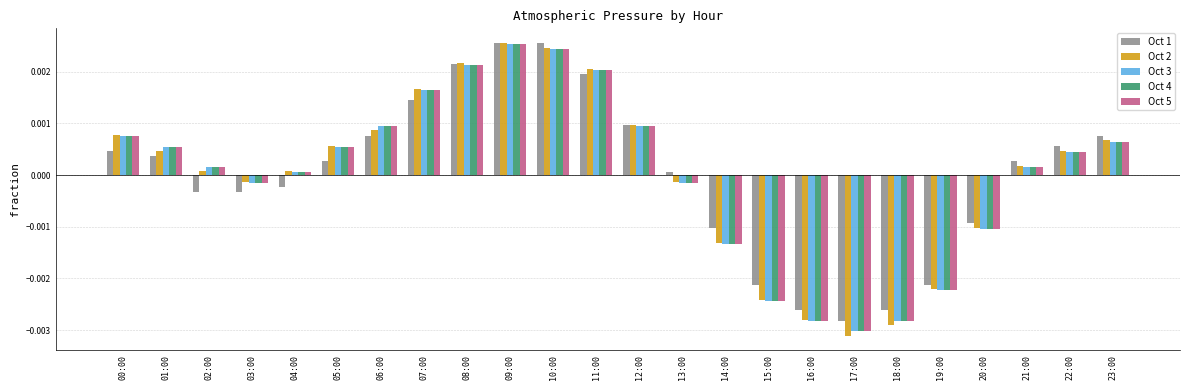

What are all the series names shown in the legend?

Oct 1, Oct 2, Oct 3, Oct 4, Oct 5